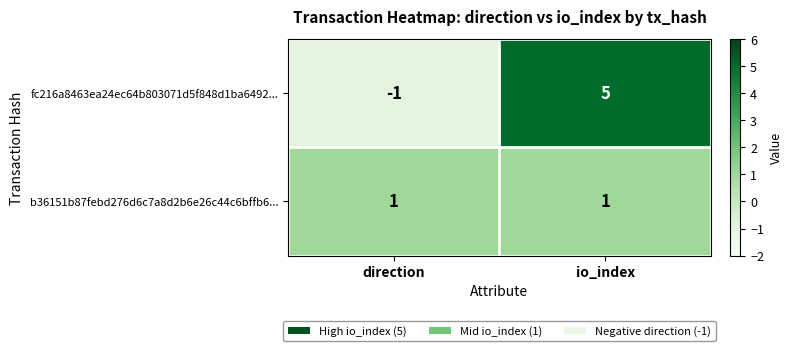

Rank the series by their maximum value, from highest to lowest.

fc216a8463ea24ec64b803071d5f848d1ba6492..., b36151b87febd276d6c7a8d2b6e26c44c6bffb6...